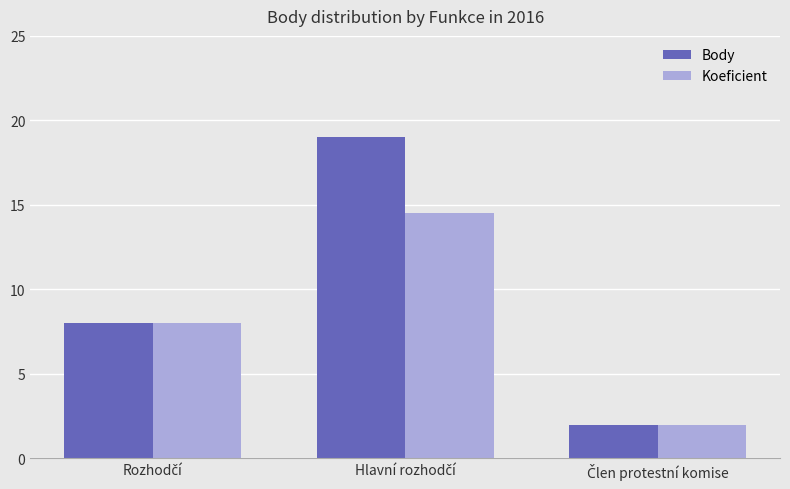

What is the highest value of the Body series?

19.0